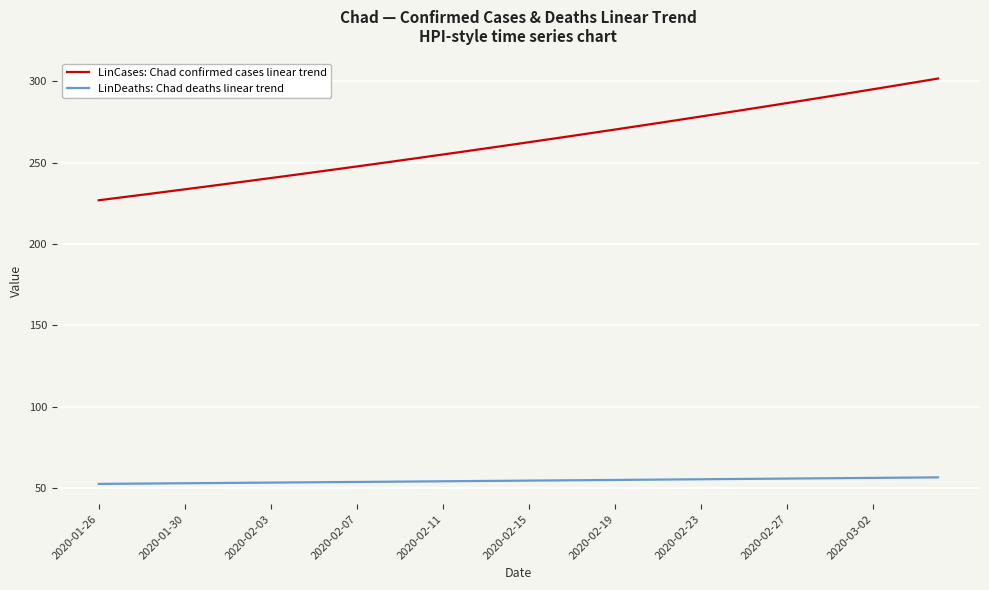

At how many categories does at least one series exceed 122?

40